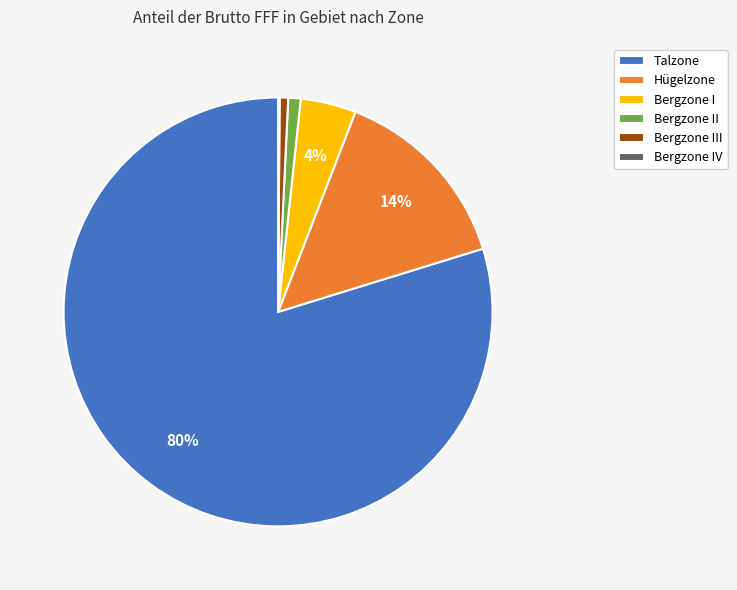

Is the sum of Hügelzone and Bergzone II greater than half?

No